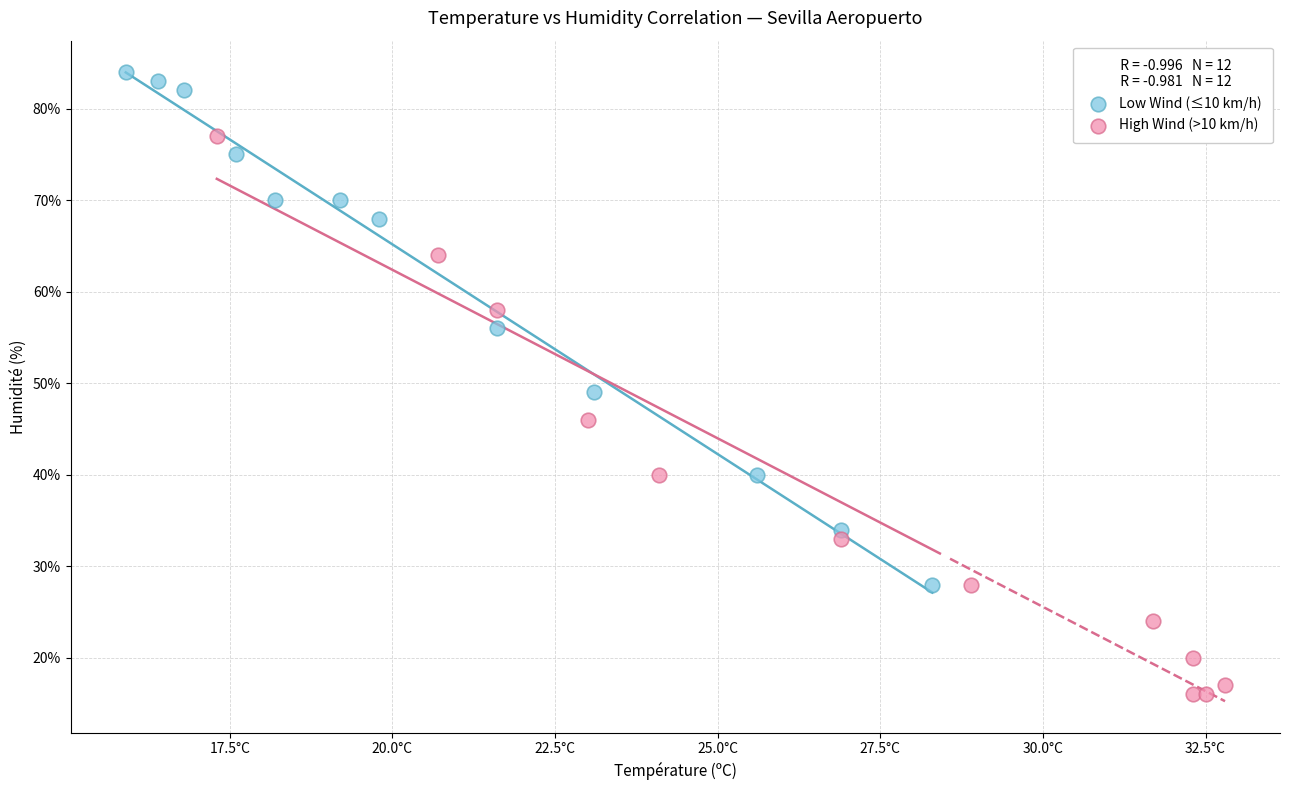

Which series has the widest spread of Y values?

High Wind (>10 km/h)